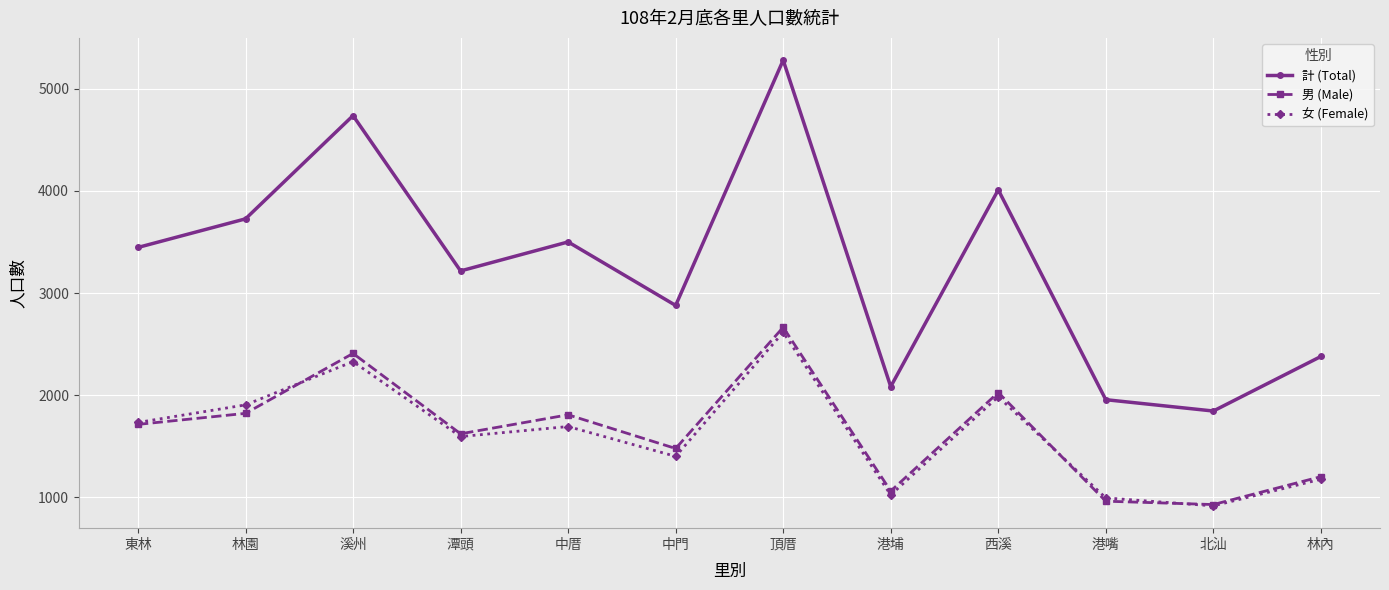

What is the value of the 男 (Male) point at the 9th from the left?

2026